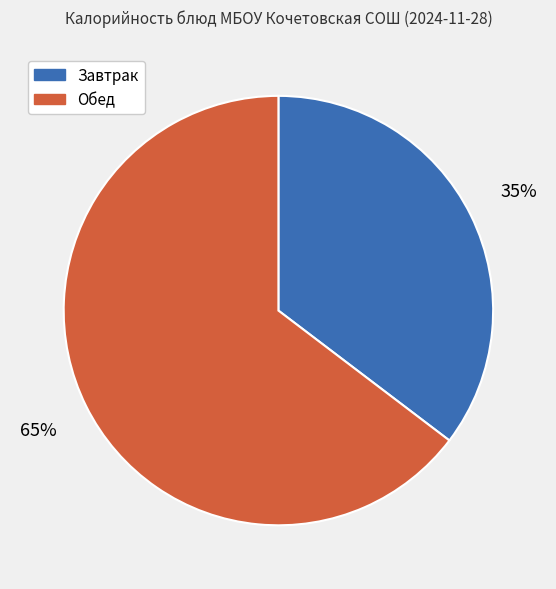

Is Обед the majority of the pie?

Yes